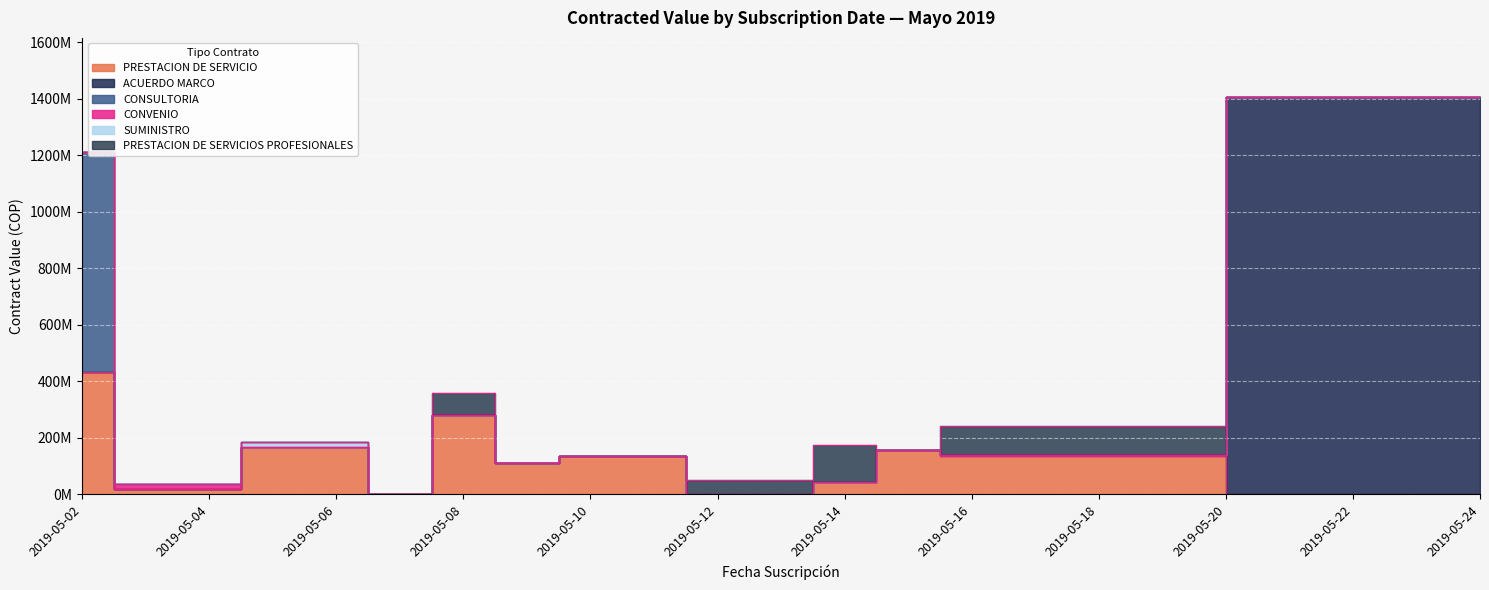

Is the value of PRESTACION DE SERVICIO at 2019-05-09 greater than the value of ACUERDO MARCO at 2019-05-06?

Yes